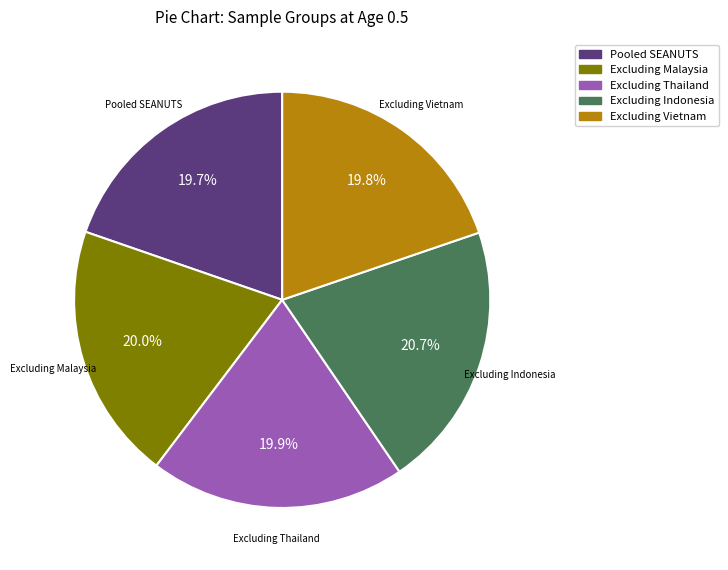

Is there any slice that represents more than half of the pie?

No